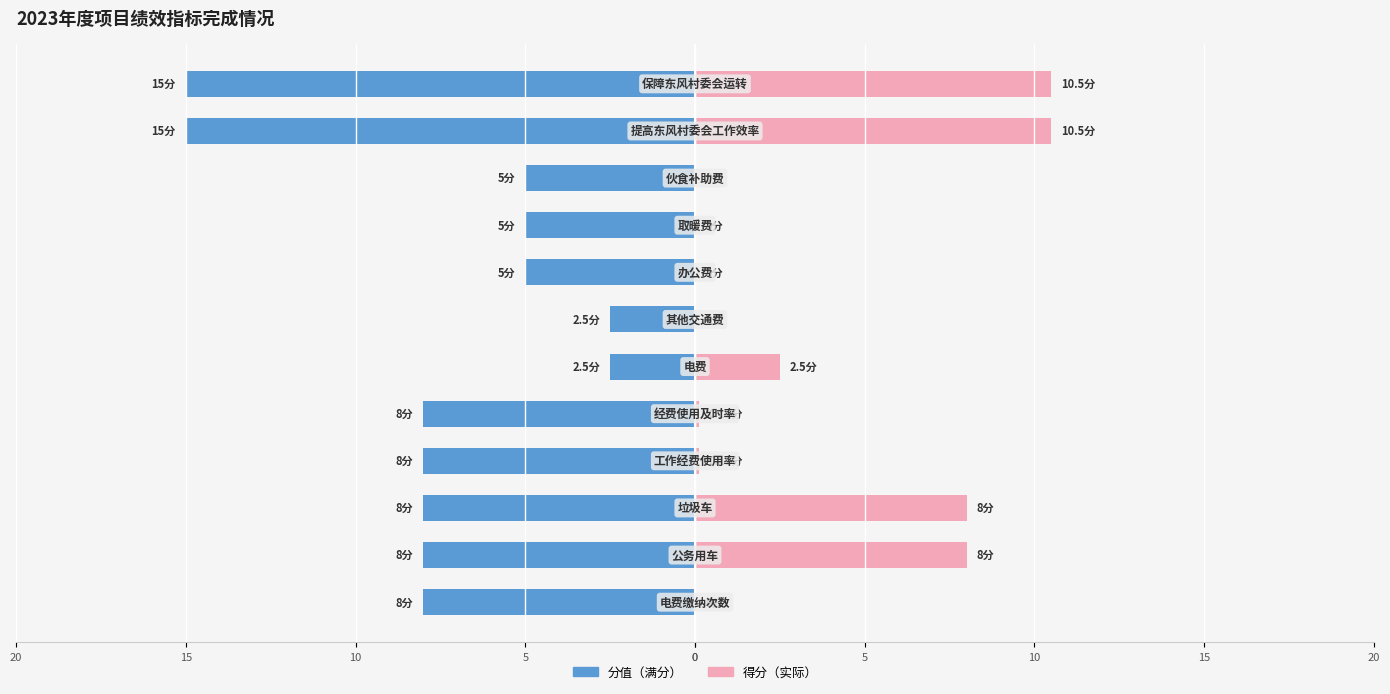

Are the bars grouped side by side (vs. stacked)?

Yes